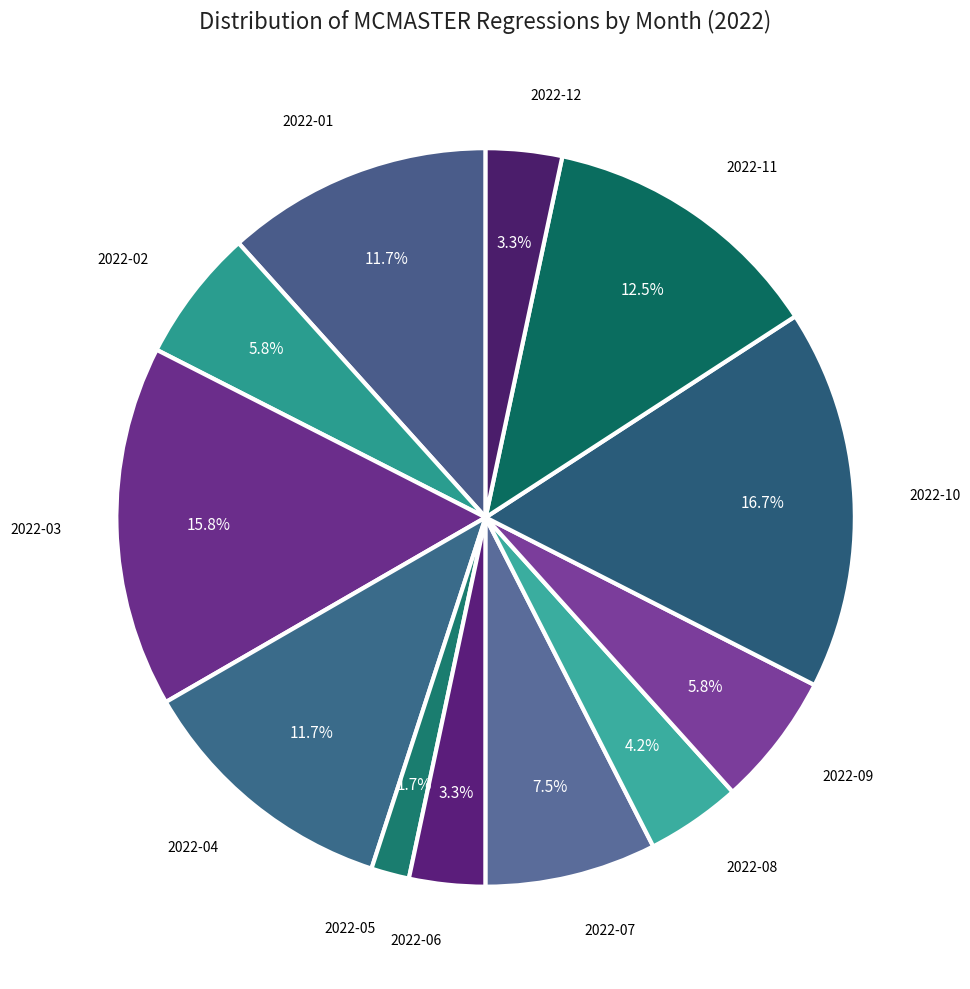

Which category has the smallest portion of the pie?

2022-05